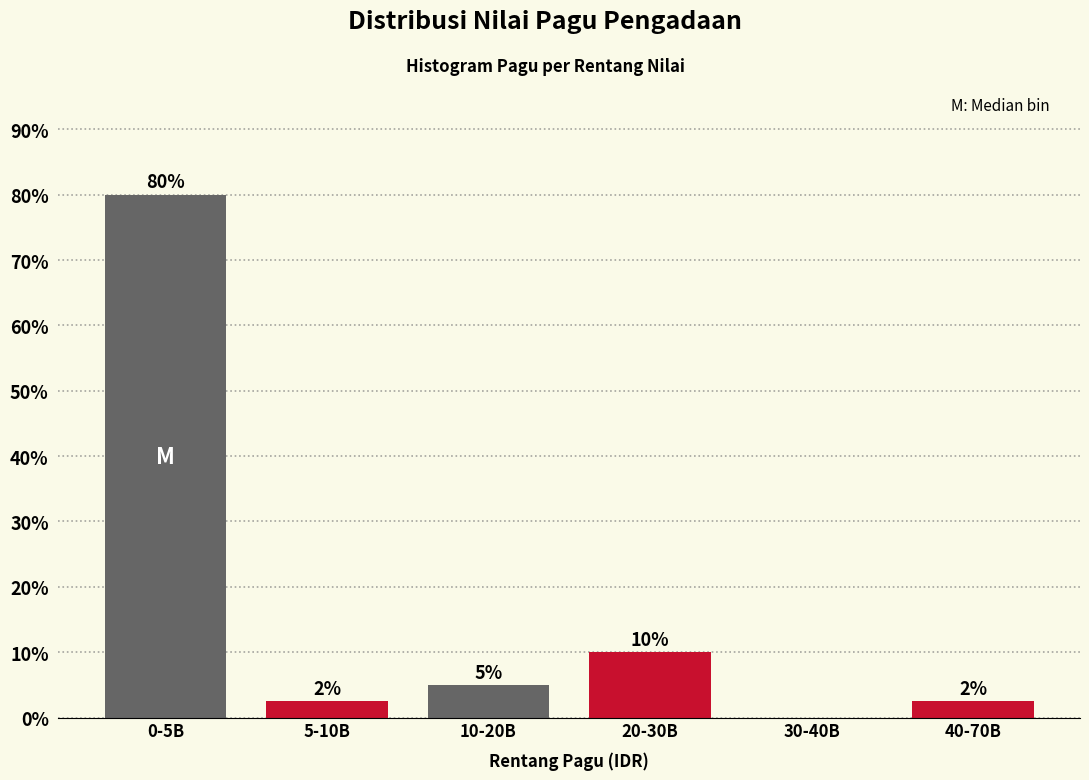

At which label is the value closest to 40?

20-30B